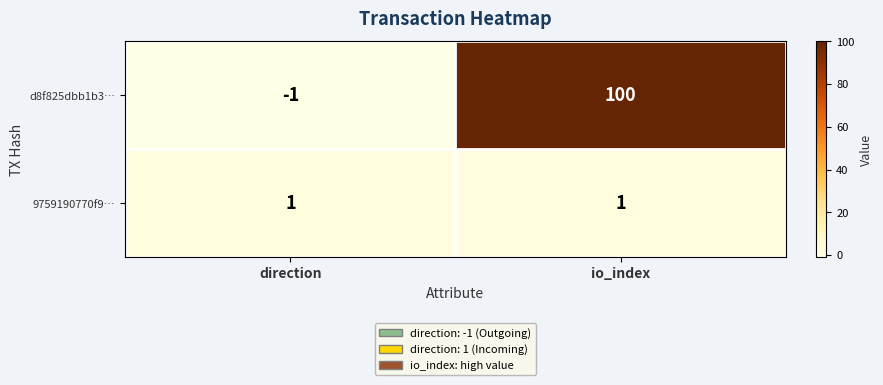

How many distinct data groups are displayed?

2